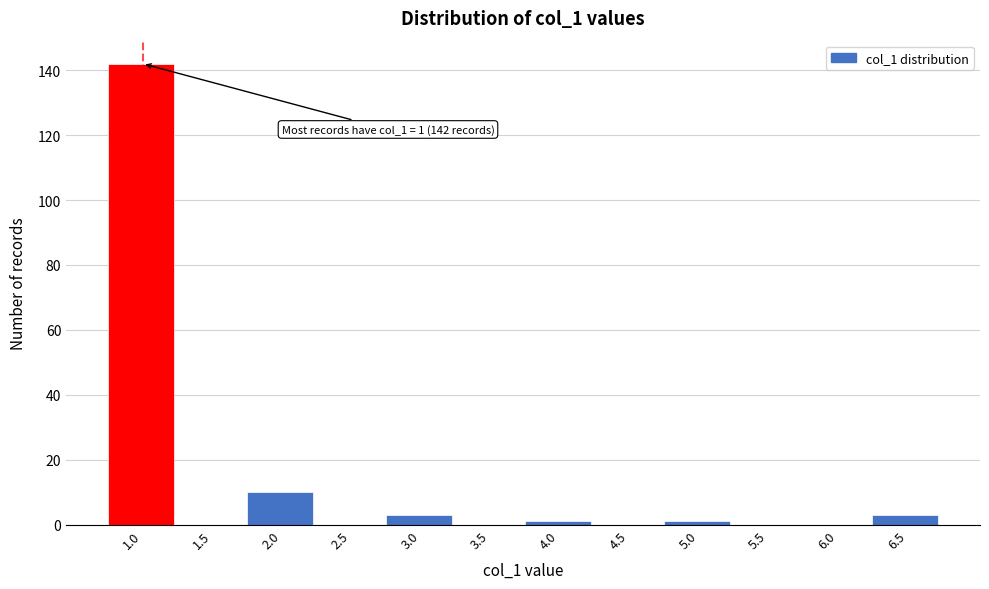

Reading left to right, transcribe all the data shown in this chart.

1.0=142	1.5=0	2.0=10	2.5=0	3.0=3	3.5=0	4.0=1	4.5=0	5.0=1	5.5=0	6.0=0	6.5=3